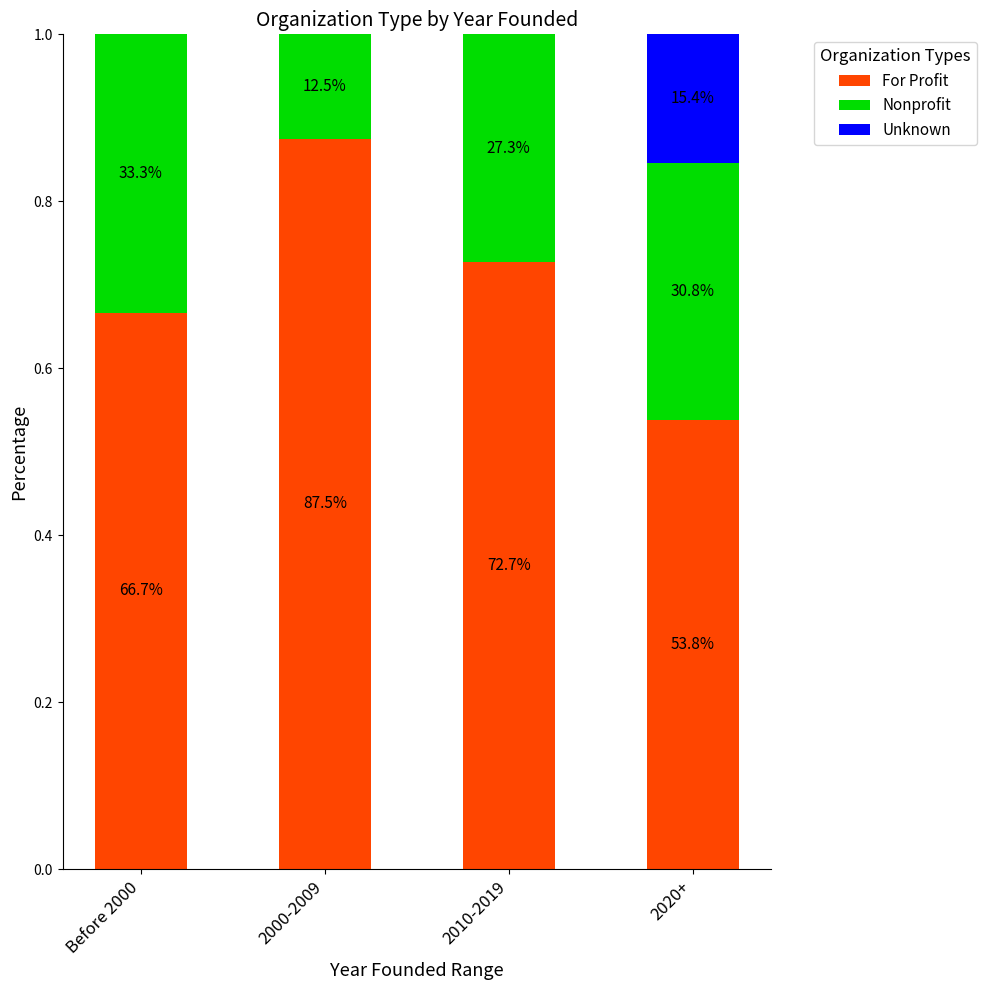

The For Profit series shows 1.2 at 2000-2009. True or false?

False